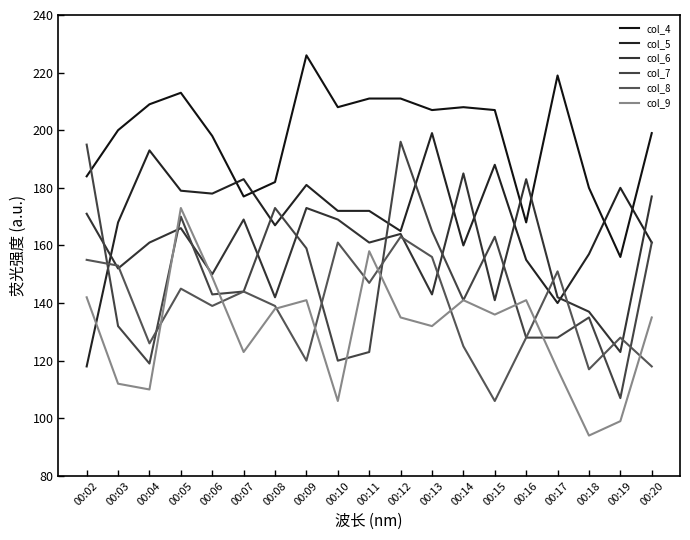

What is the difference between the highest and lowest values at 00:20?

81